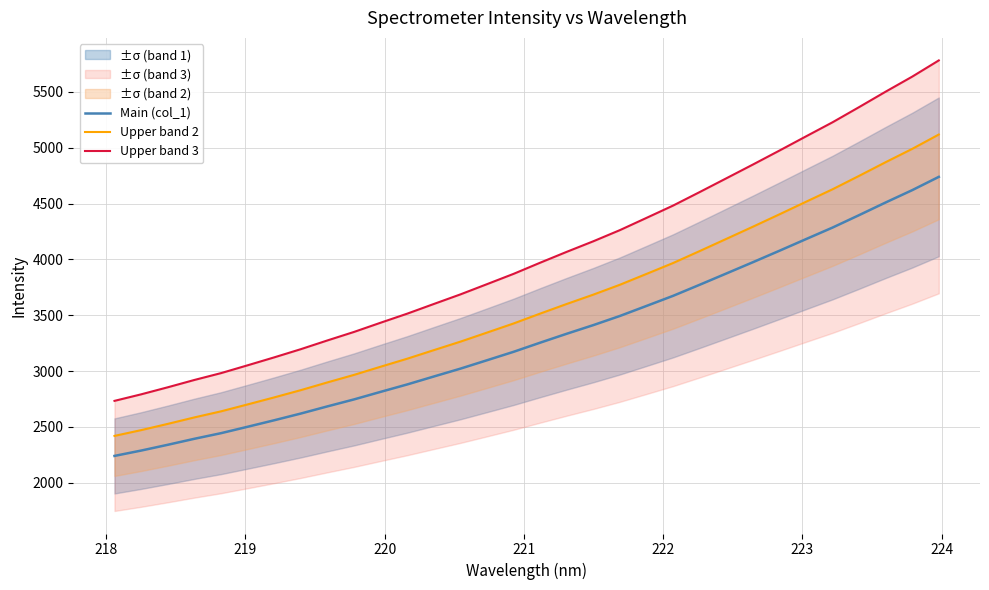

What is the lowest value of the Main (col_1) series?

2240.4